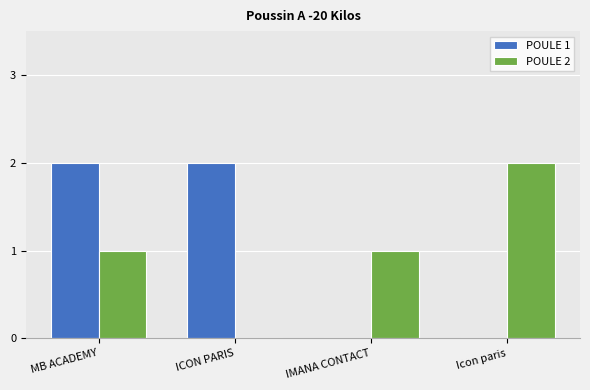

The POULE 2 series shows 0 at ICON PARIS. True or false?

True